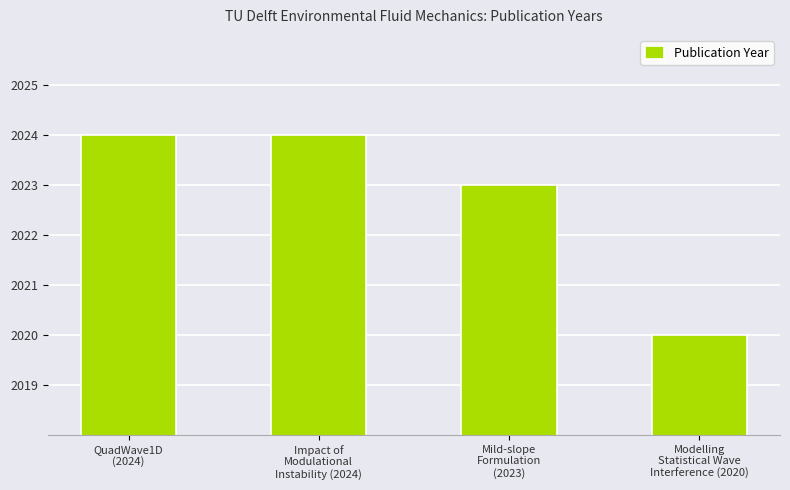

Which label corresponds to the smallest value in the chart?

Modelling
Statistical Wave
Interference (2020)